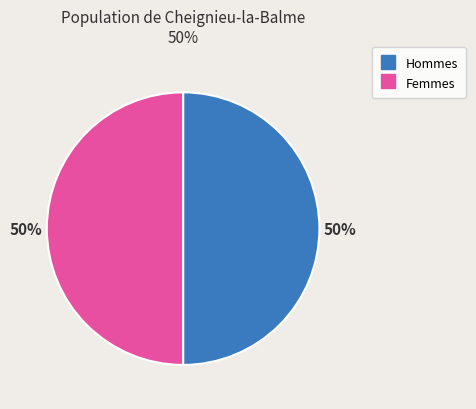

To the nearest percent, what is the average slice percentage?

50%